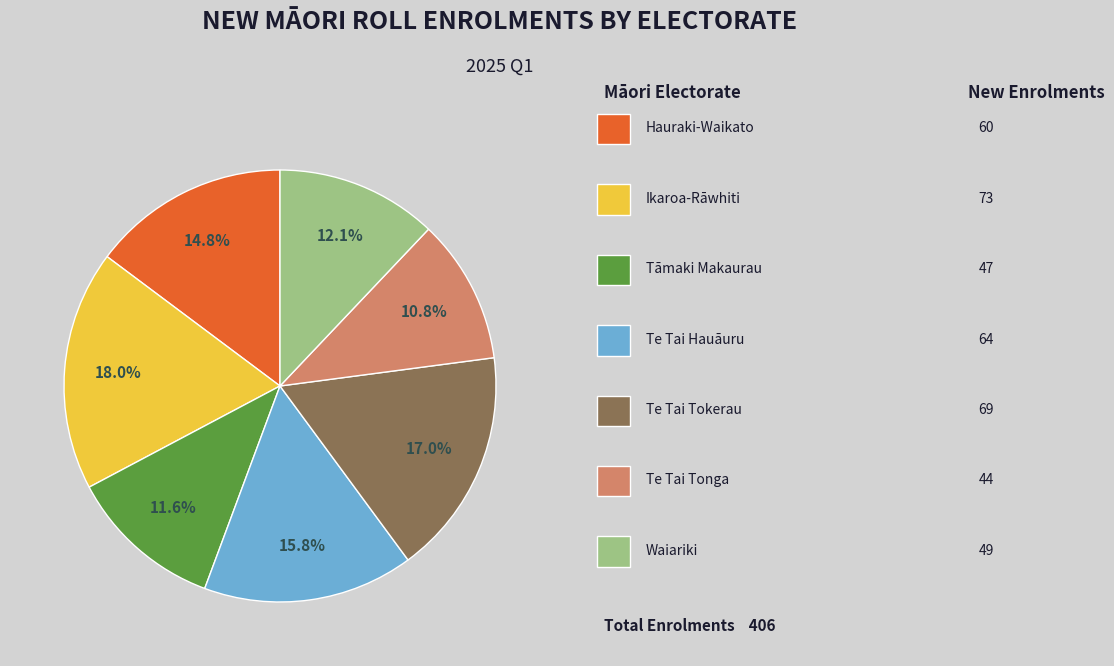

Does any single category account for the majority?

No